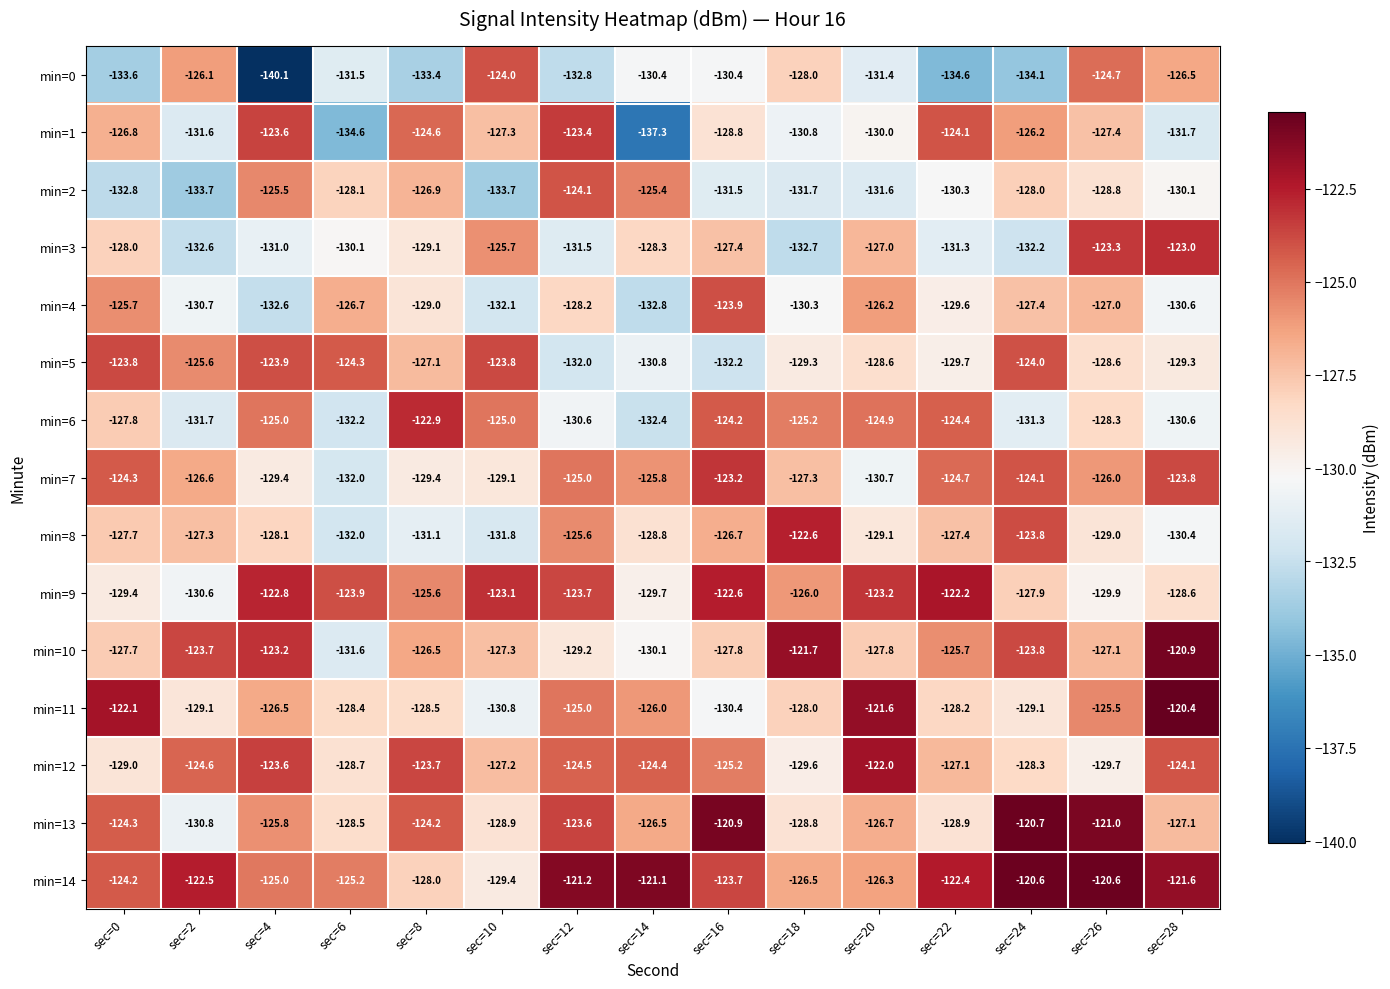

The min=11 series shows -128.2 at sec=22. True or false?

True